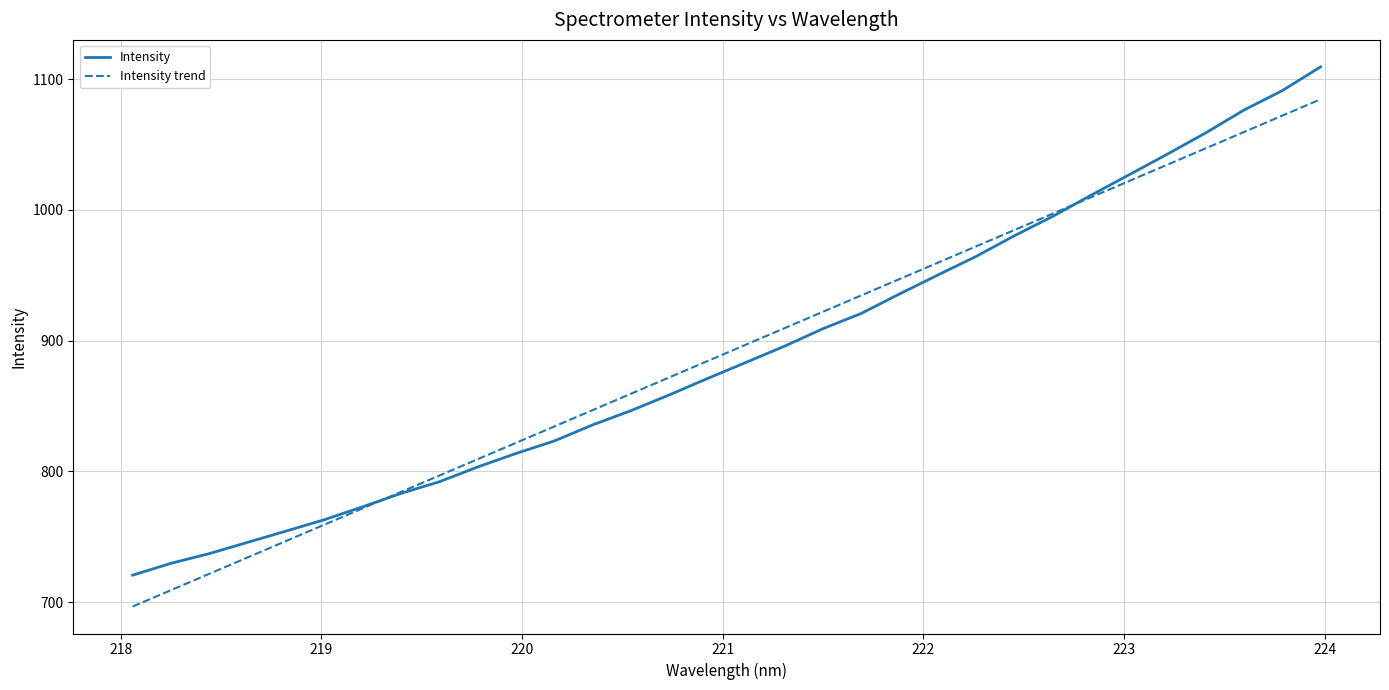

Does the chart have visible grid lines?

Yes